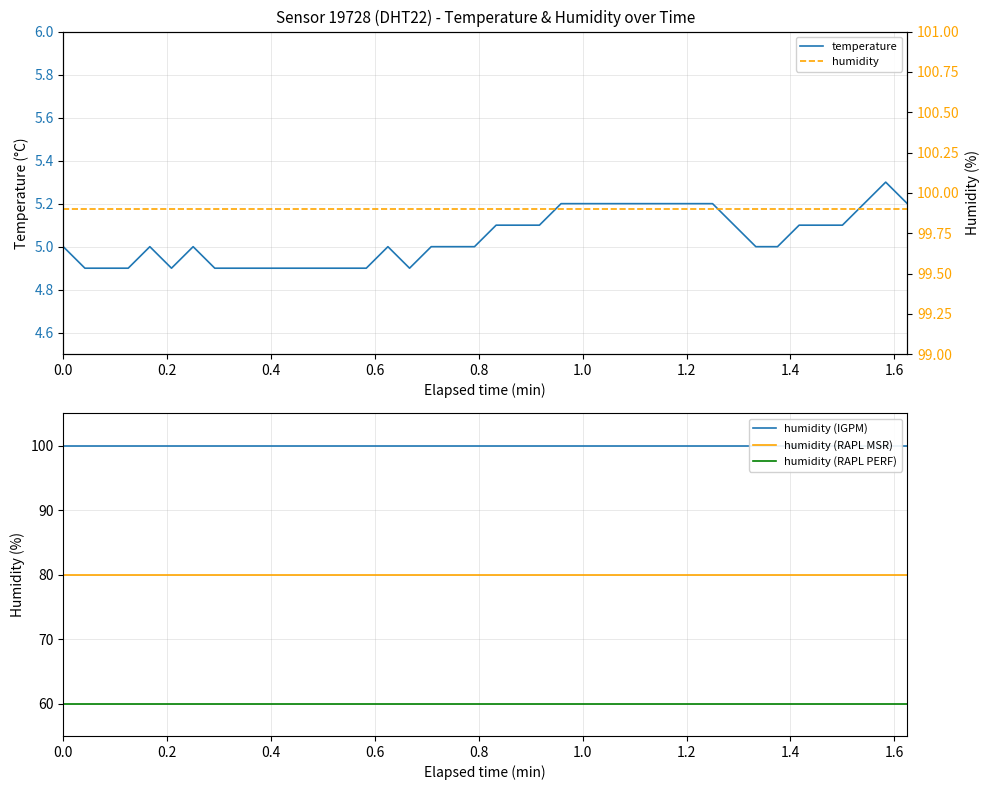

How many distinct data groups are displayed?

5